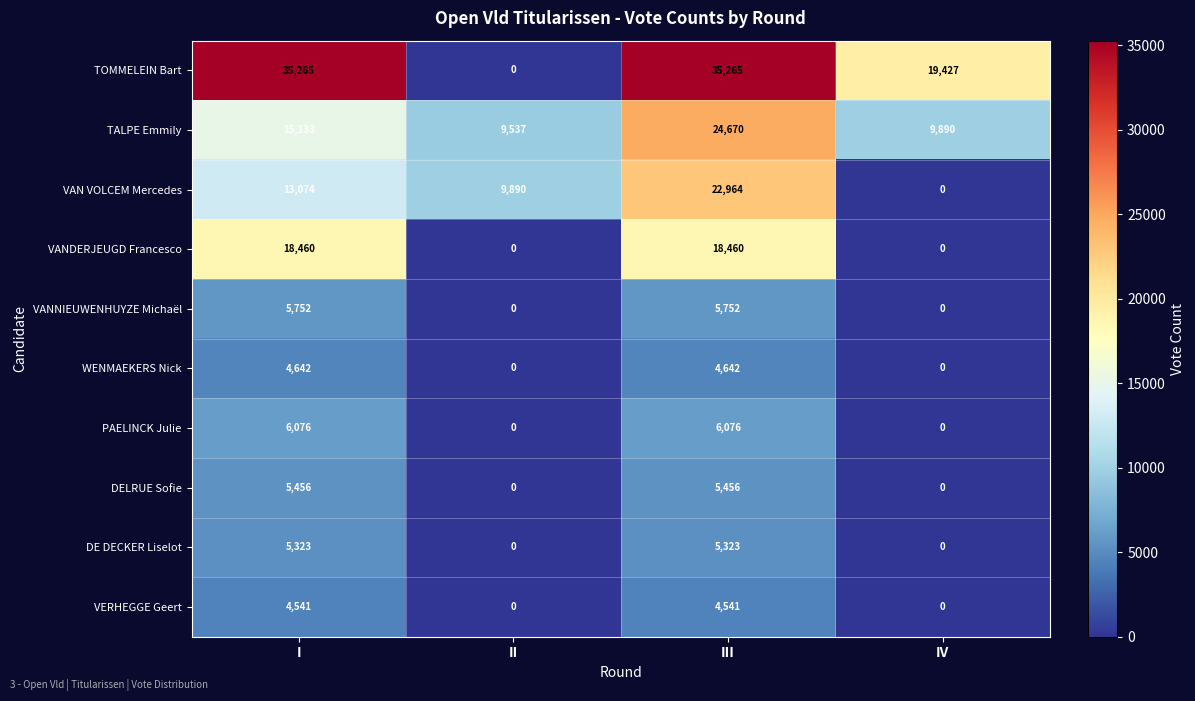

Is it true that VAN VOLCEM Mercedes equals 30846 at III?

False